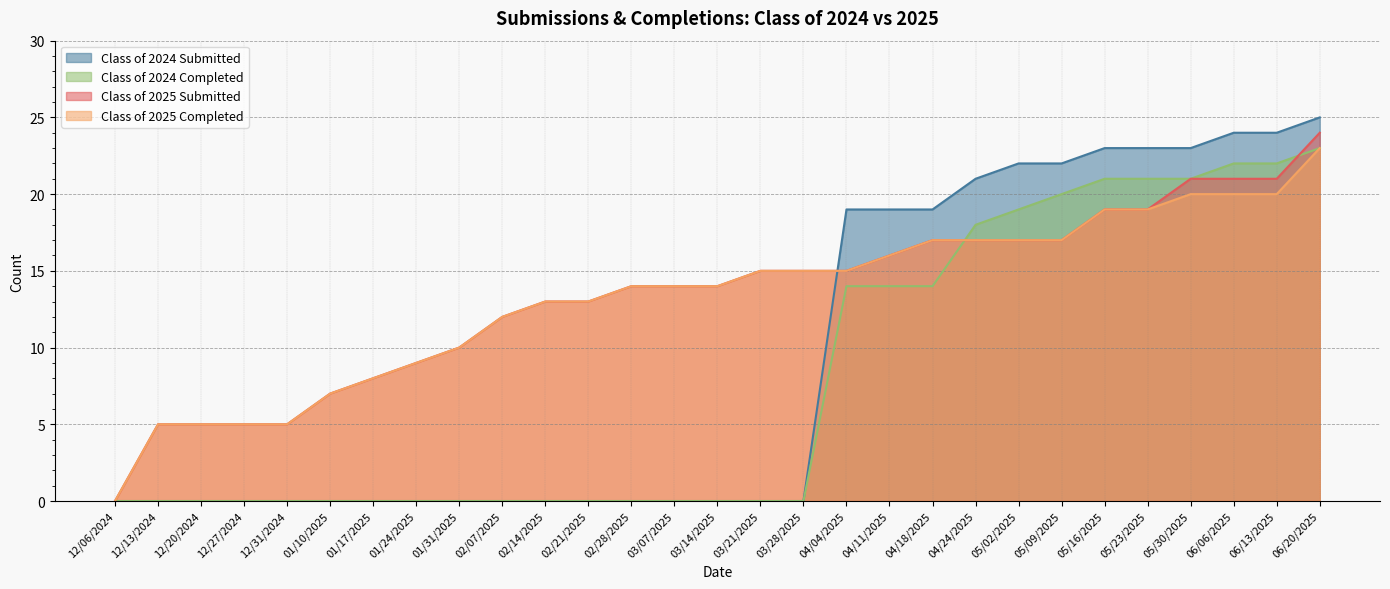

At how many categories does at least one series exceed 15?

12